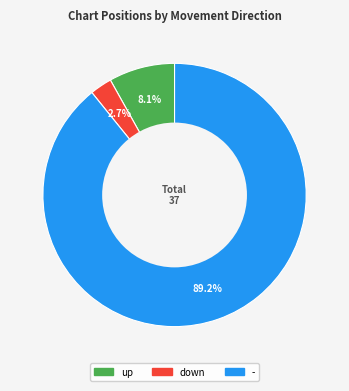

Rank the categories by value from lowest to highest.

down, up, -